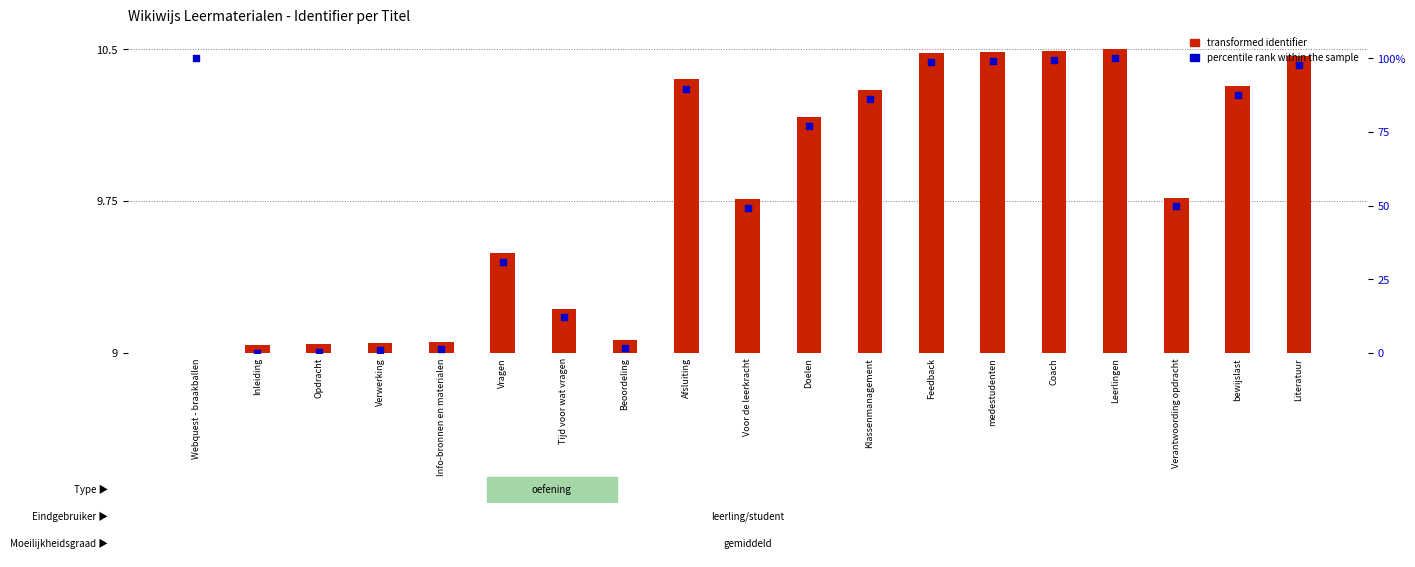

At which category is the sum across all series the highest?

Leerlingen